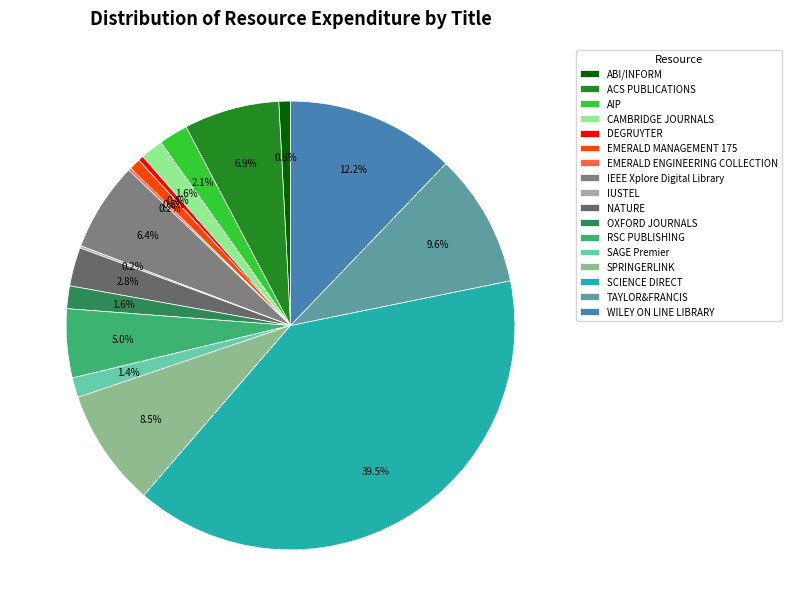

To the nearest percent, what is the average slice percentage?

6%